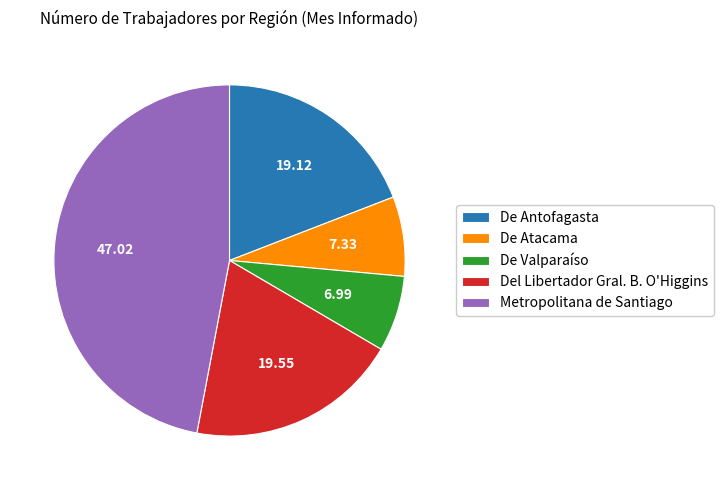

Count the number of slices in the pie.

5